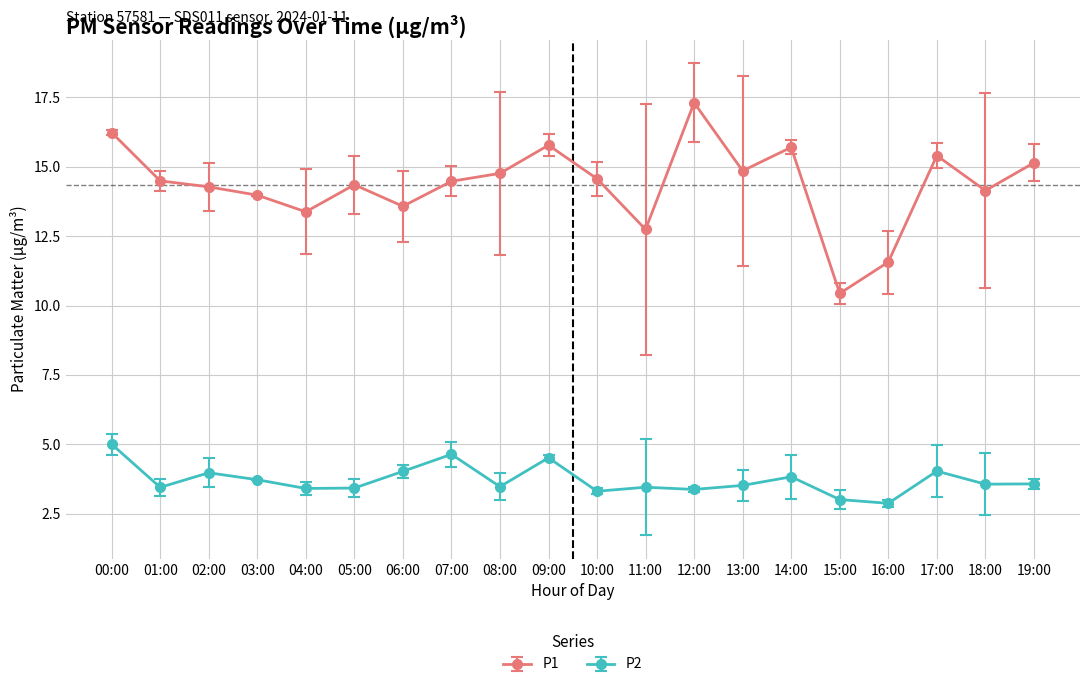

Between 09:00 and 19:00, which series saw the biggest shift?

P2